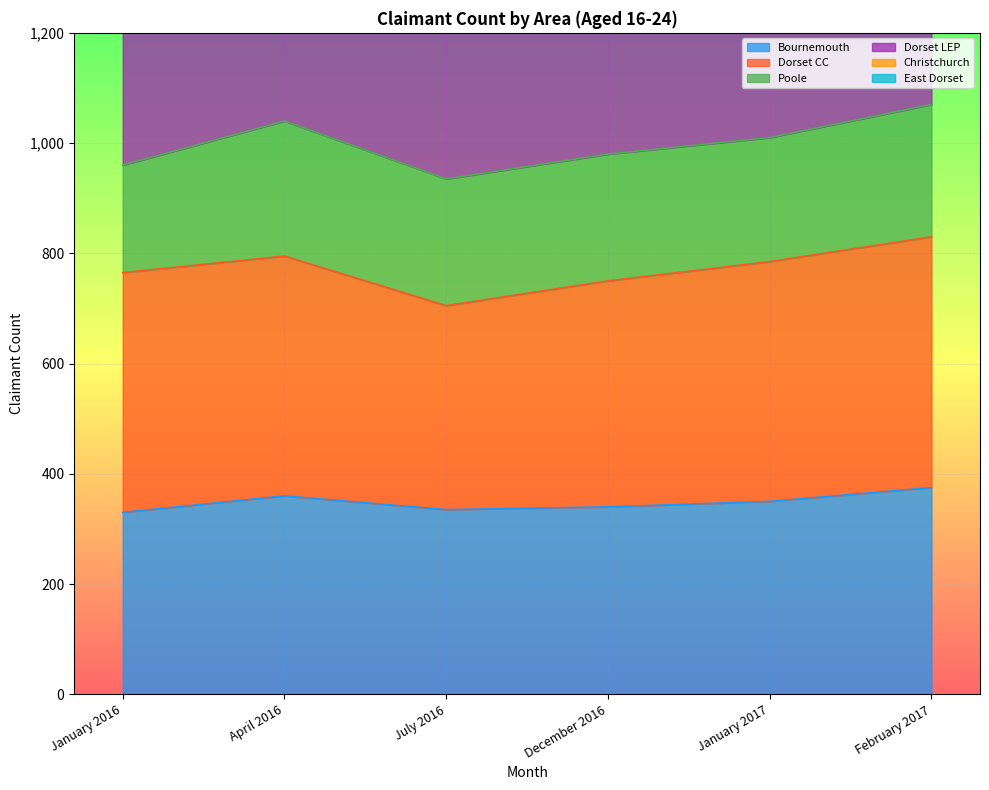

How many distinct data groups are displayed?

6